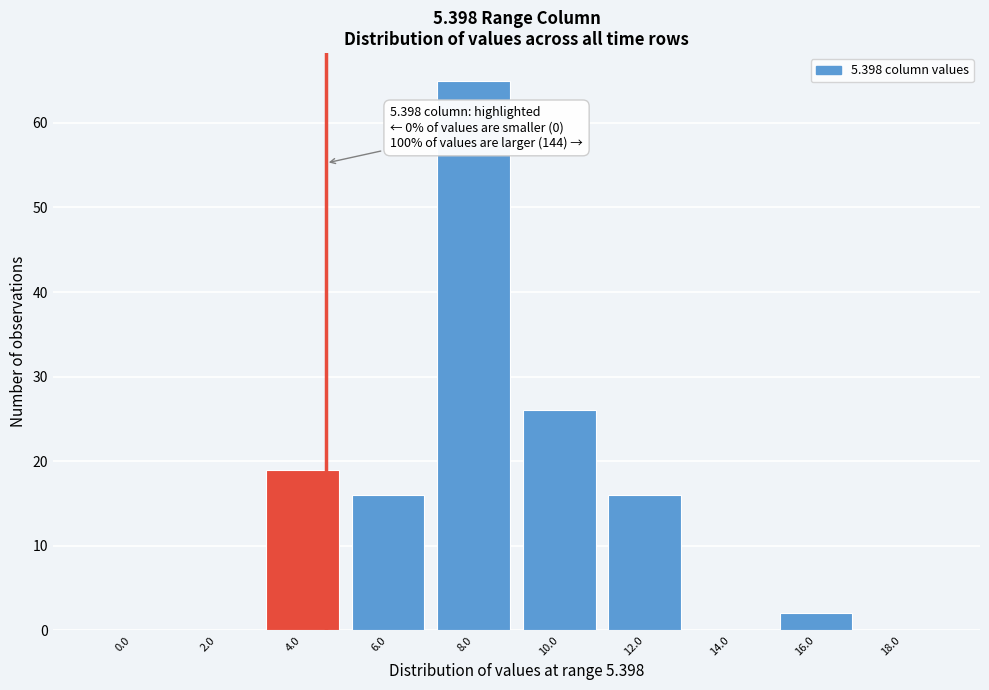

Reading left to right, extract all data points from this chart.

0.0=0	2.0=0	4.0=19	6.0=16	8.0=65	10.0=26	12.0=16	14.0=0	16.0=2	18.0=0